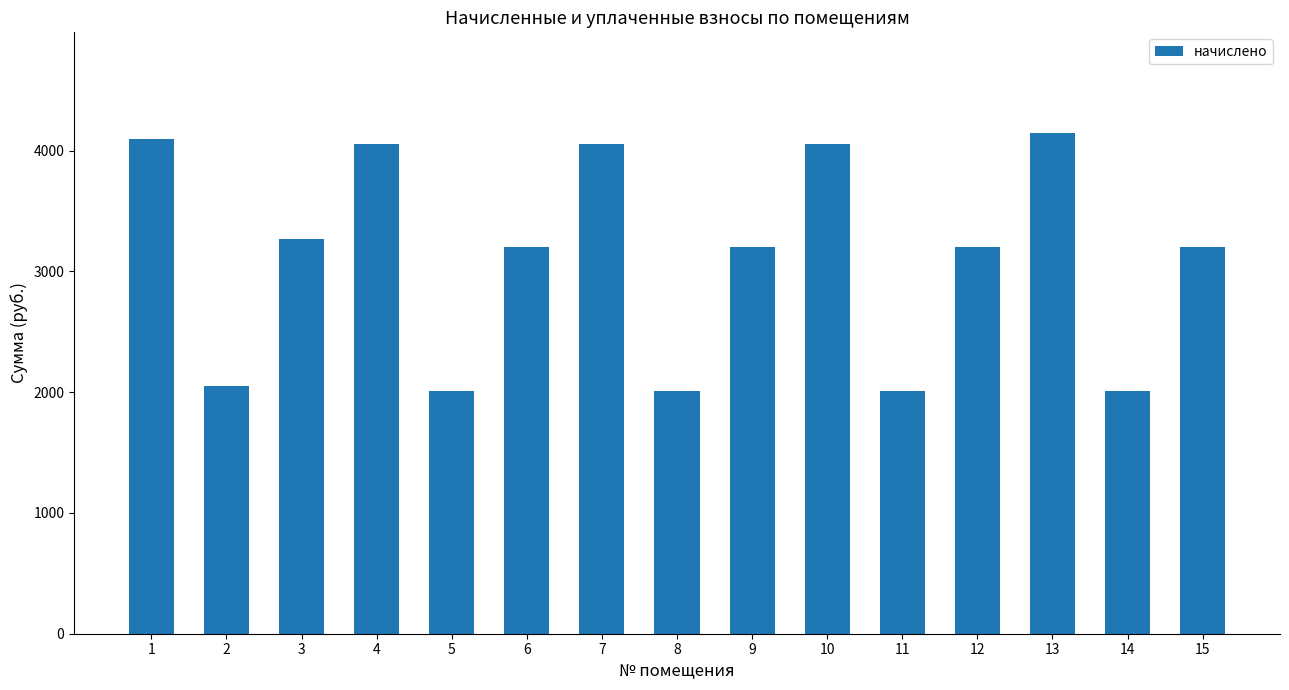

What is the value of the 7th bar from the left?

4056.8